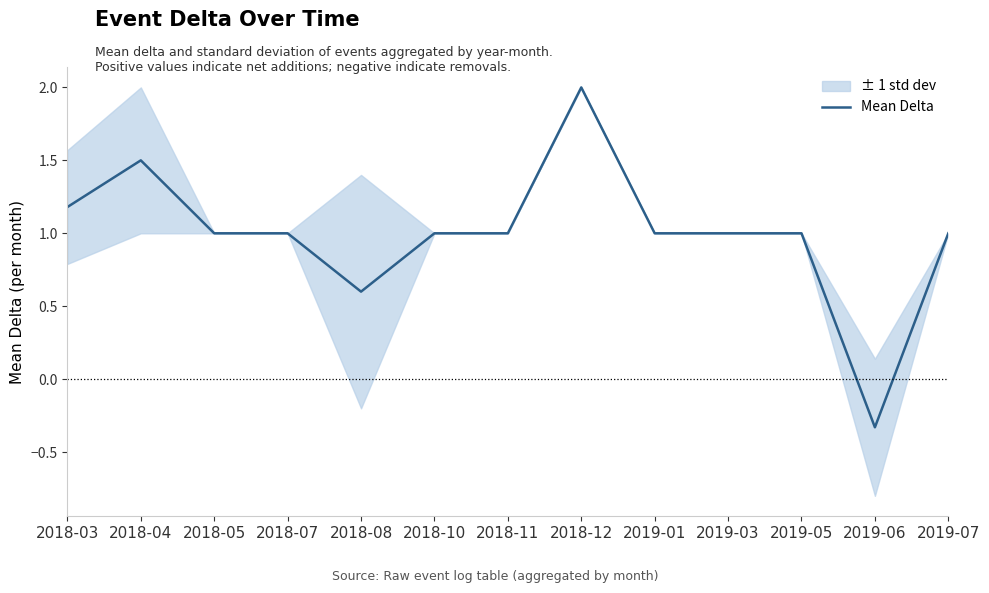

How many lines are shown in the chart?

1